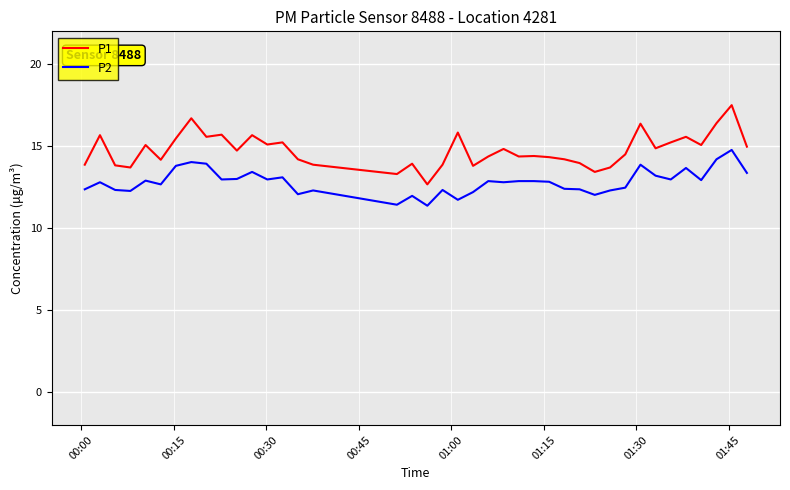

True or false: P2 and P1 cross at least once.

False